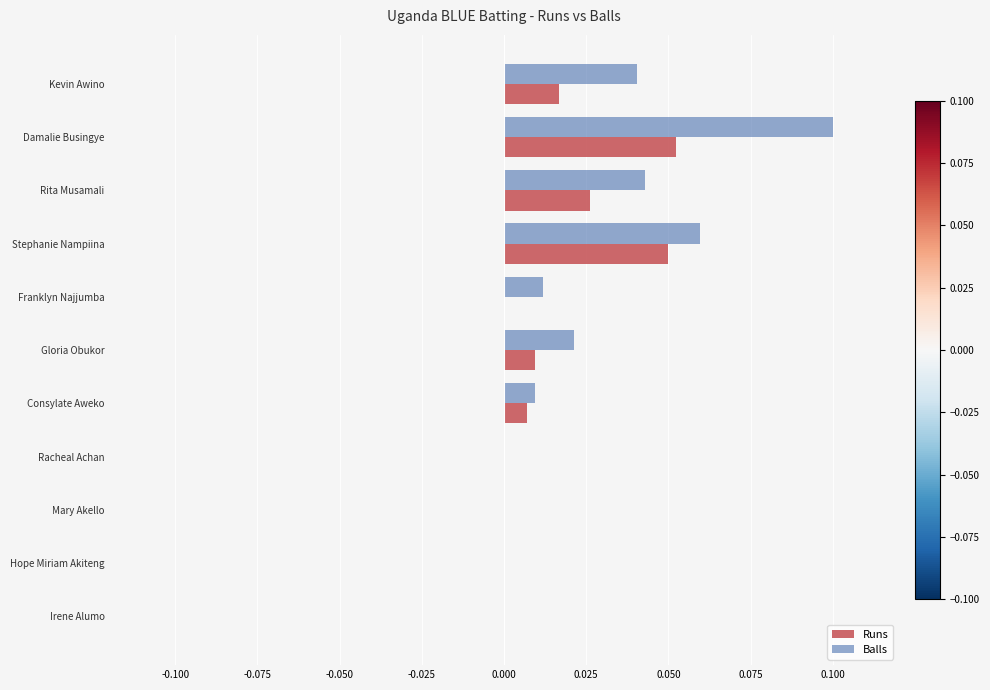

Is it true that Balls equals 0.0 at Hope Miriam Akiteng?

True